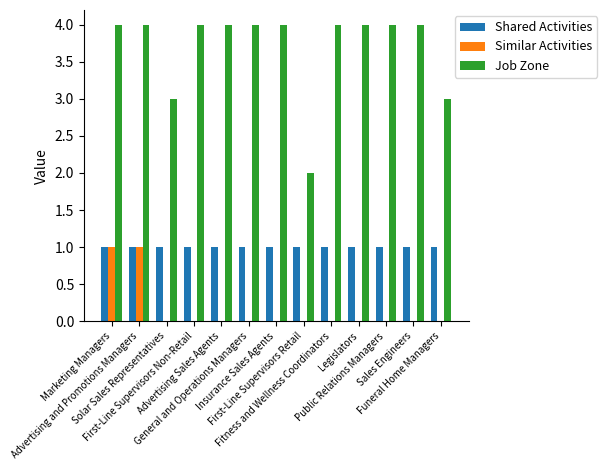

Which series has the largest total across all categories?

Job Zone